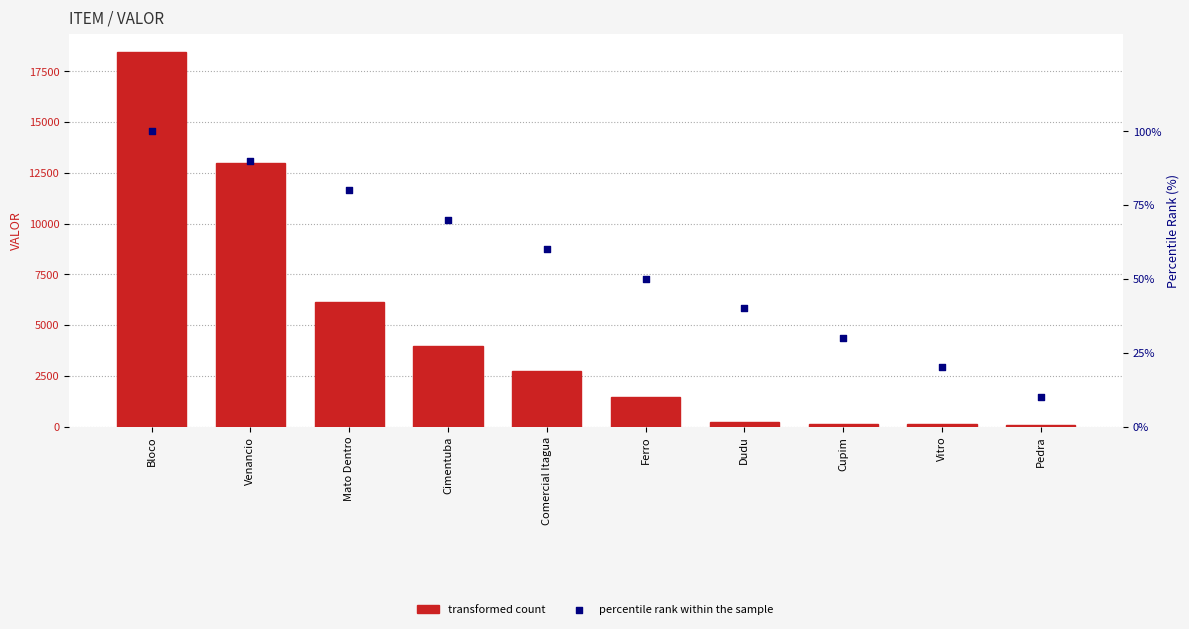

Which series has the largest total across all categories?

transformed count